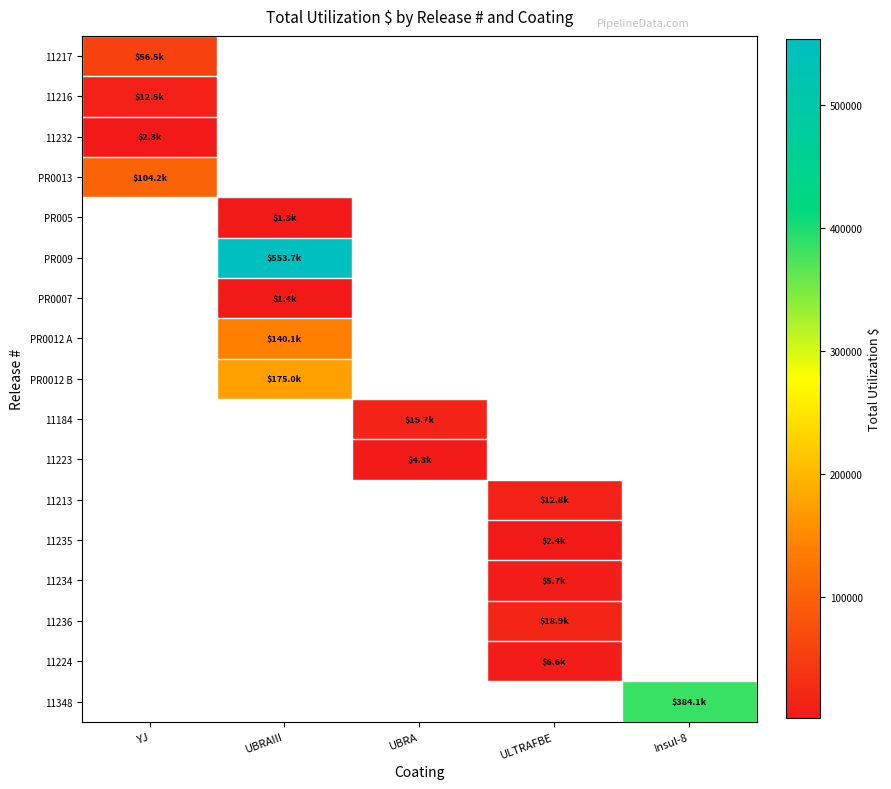

At how many categories does at least one series exceed 294941?

2